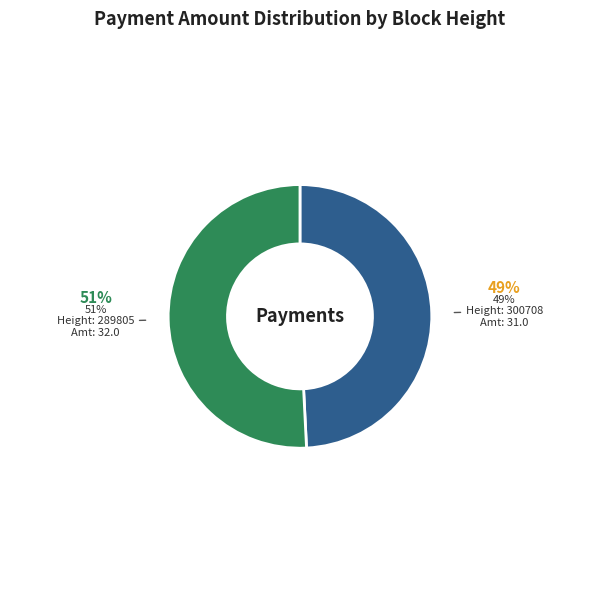

Does any single category account for the majority?

Yes